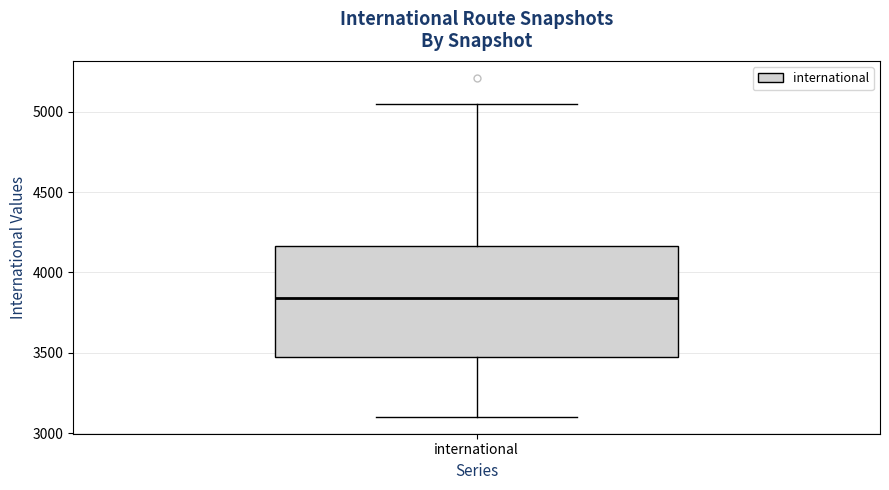

Where is the upper edge of the box for international on the y-axis? The values are not printed on the chart, so give them approximately, as read against the axis.

4150